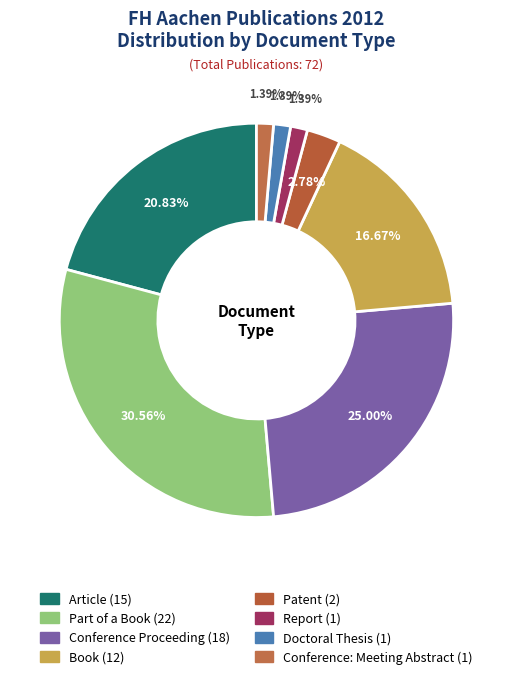

True or false: Report accounts for 1% of the total.

True